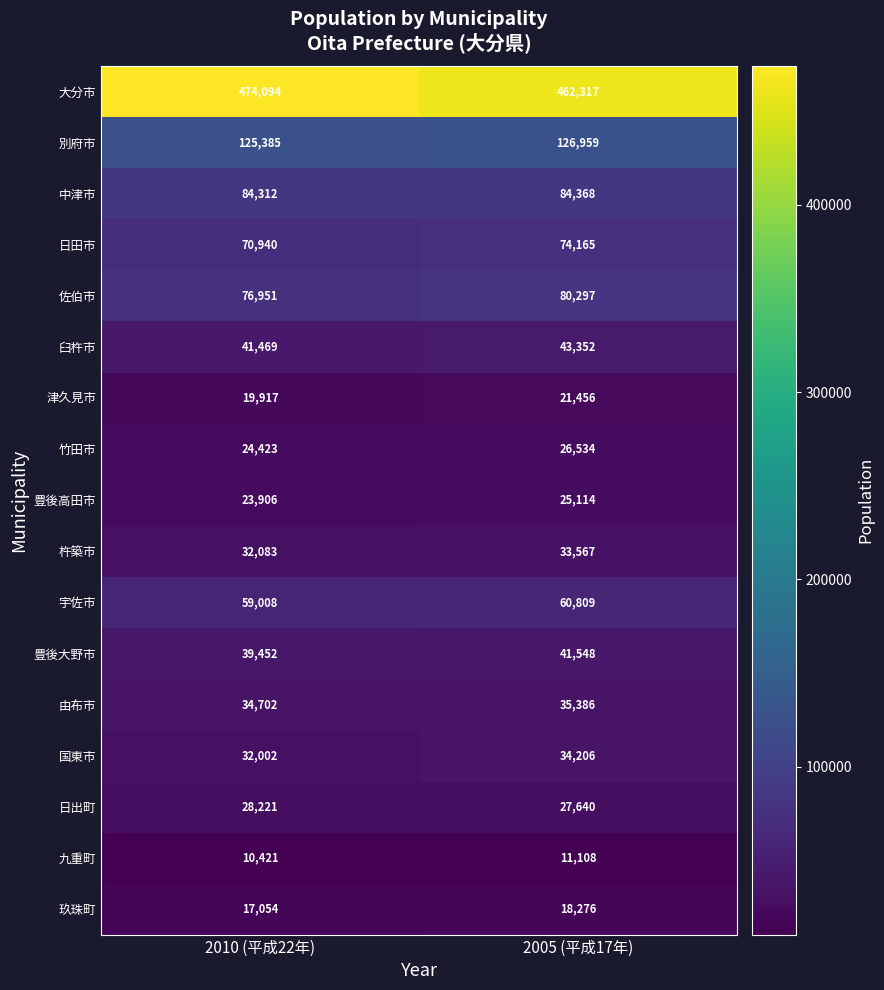

Which series changed the most between 2010 (平成22年) and 2005 (平成17年)?

大分市